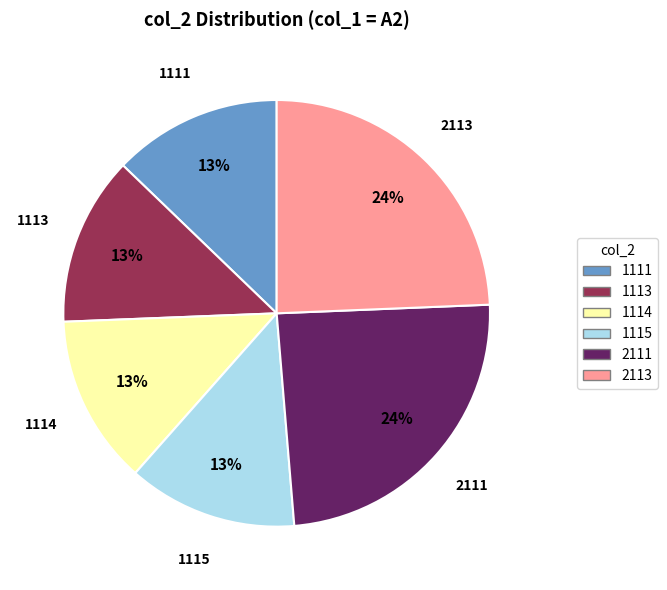

Does any single category account for the majority?

No